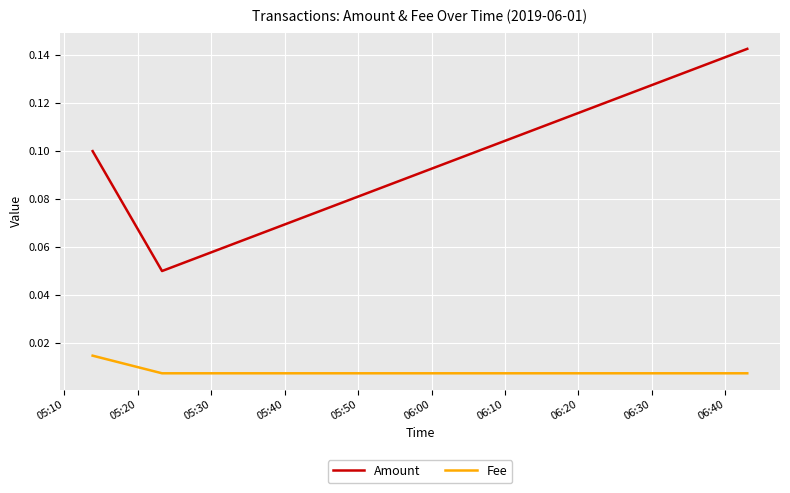

Does the chart have visible grid lines?

Yes